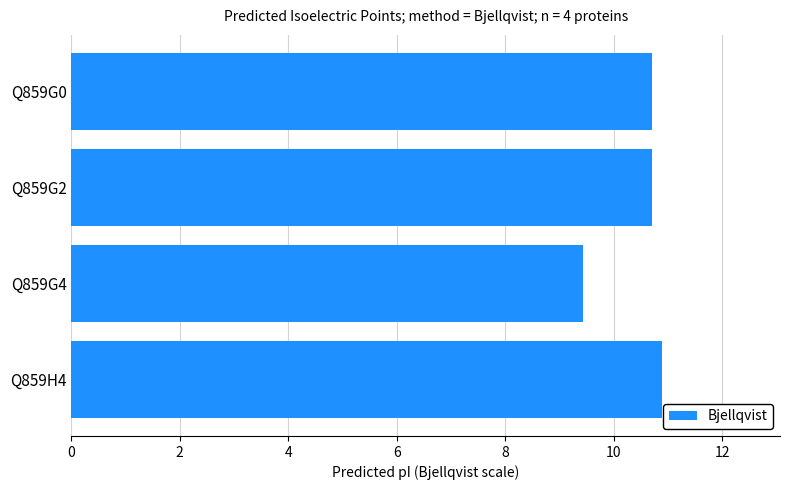

Approximately how many times larger is the value at Q859G2 compared to Q859H4?

1.0